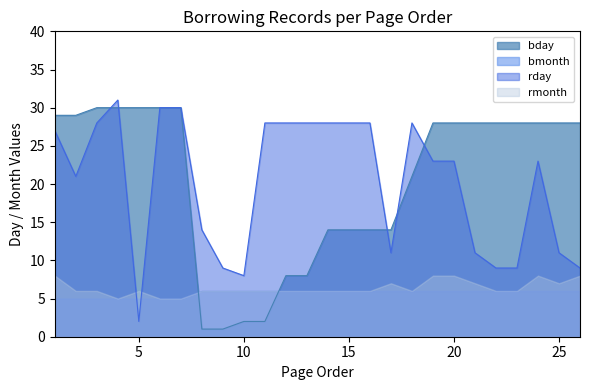

True or false: pageorder and bmonth intersect in this chart.

False